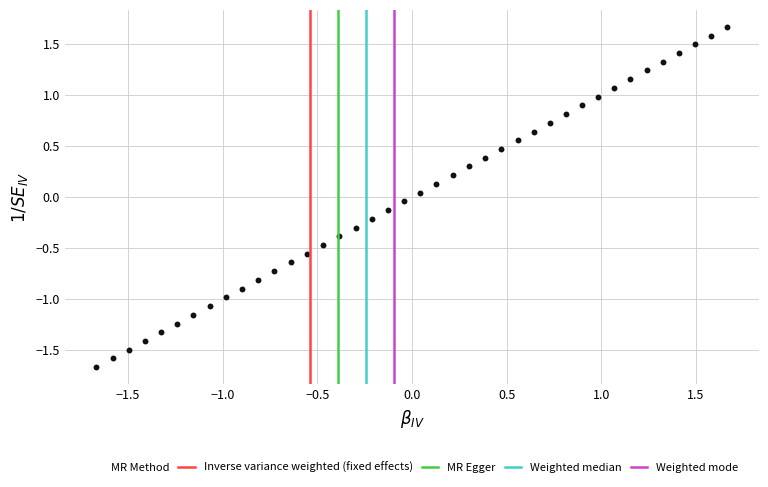

What is the range of Y values (max minus min)?

3.3